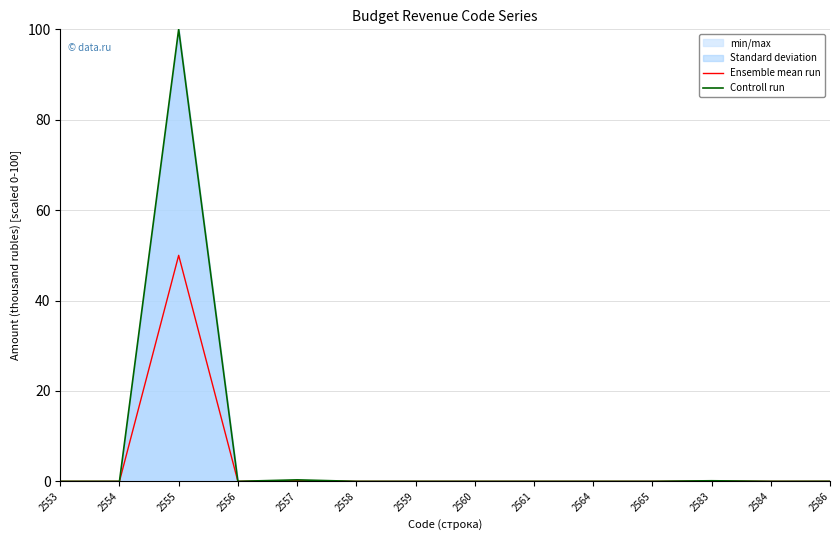

True or false: Ensemble mean run has more than 0 interior local peaks.

True